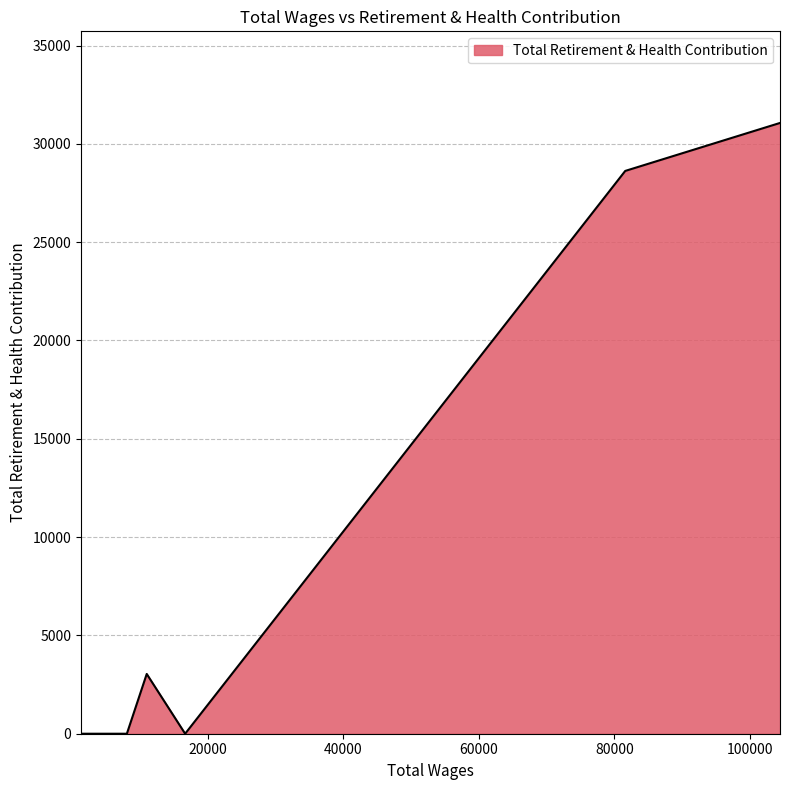

What is the difference between the maximum and minimum values?

31065